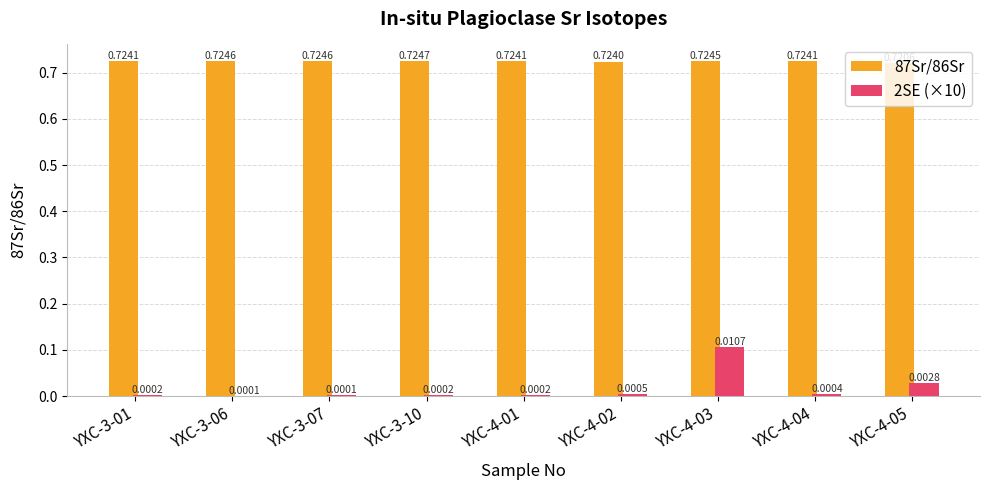

Which series changed the most between YXC-4-02 and YXC-4-04?

2SE (×10)